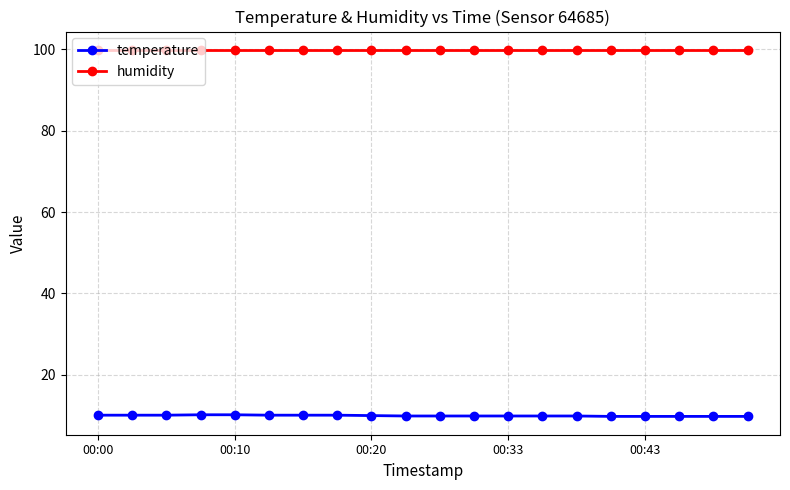

What is the value of the humidity point at the 20th from the left?

99.9